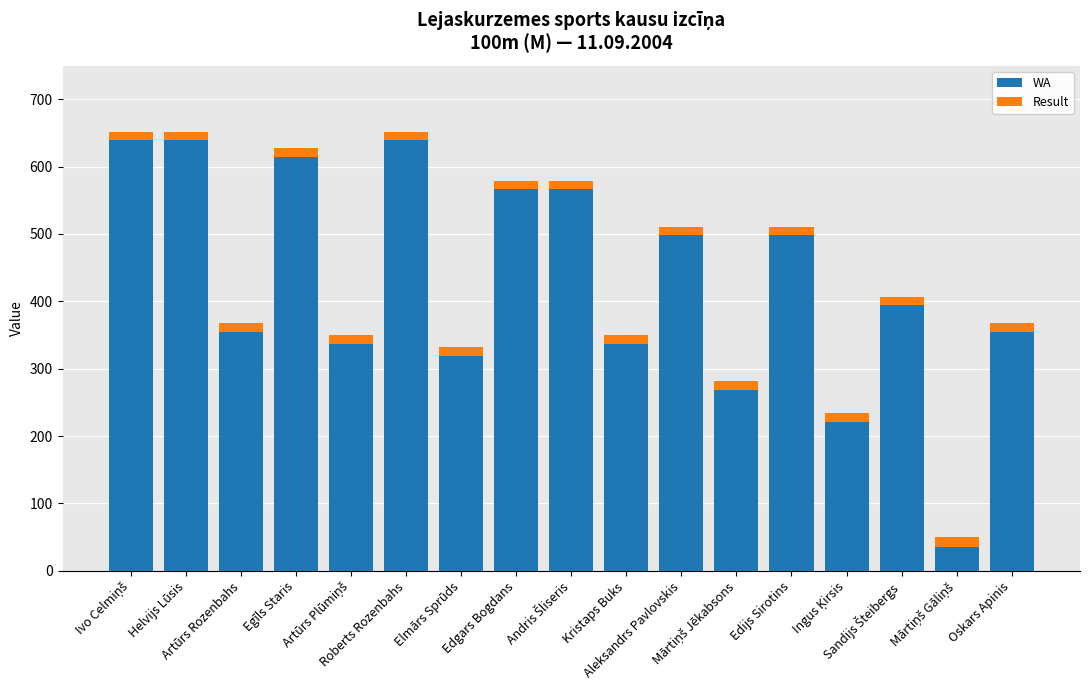

Count the number of data series in this chart.

2